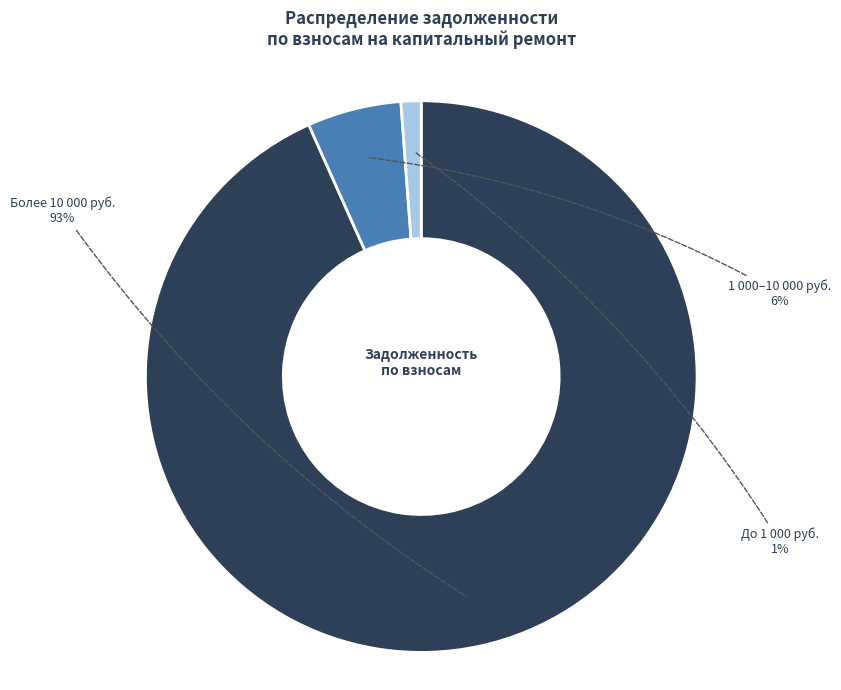

Does any single category account for the majority?

Yes